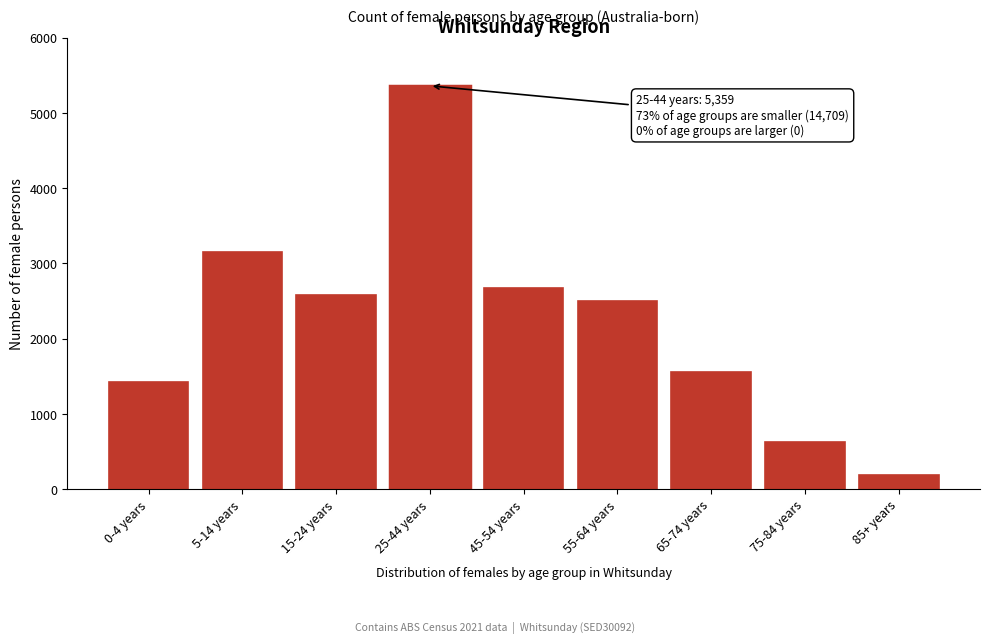

Reading right to left, what are all the values shown in this chart?

188	625	1557	2501	2677	5359	2577	3156	1428